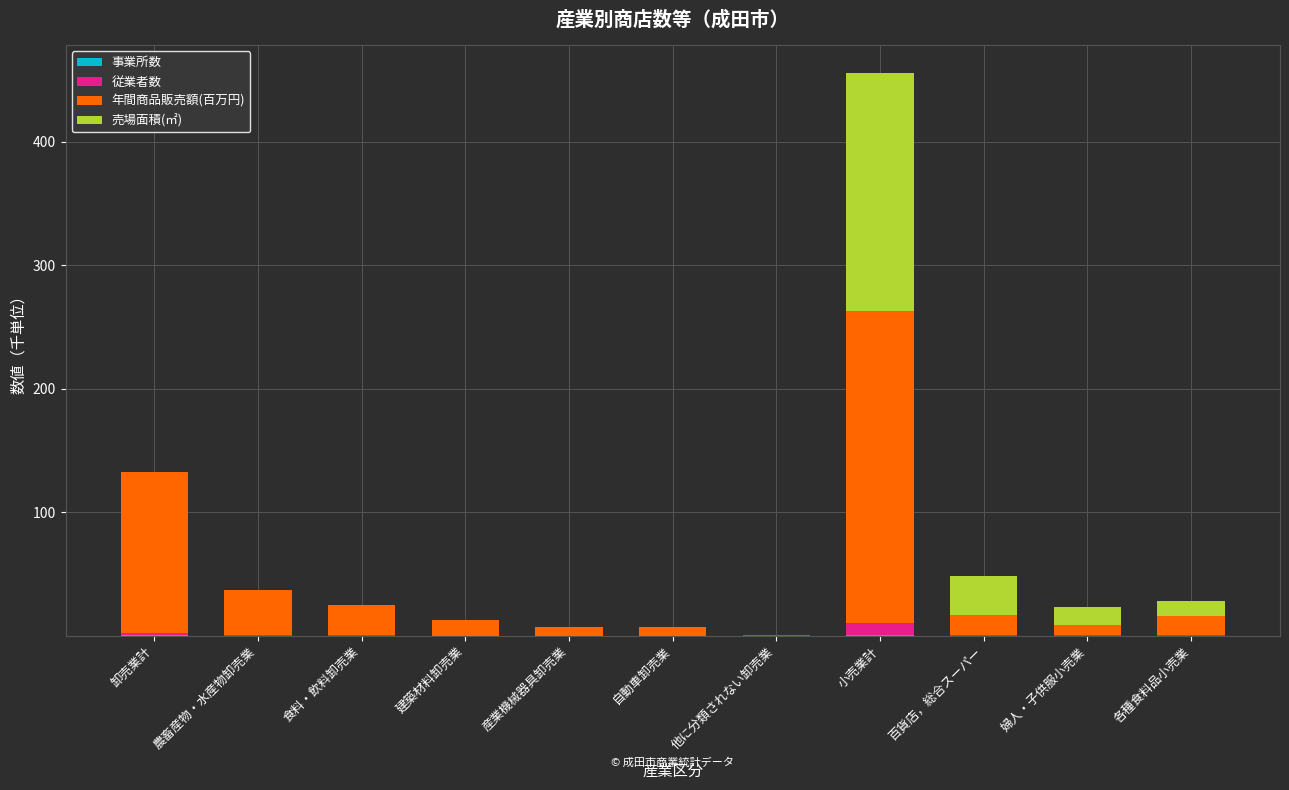

Are the bars horizontal?

No